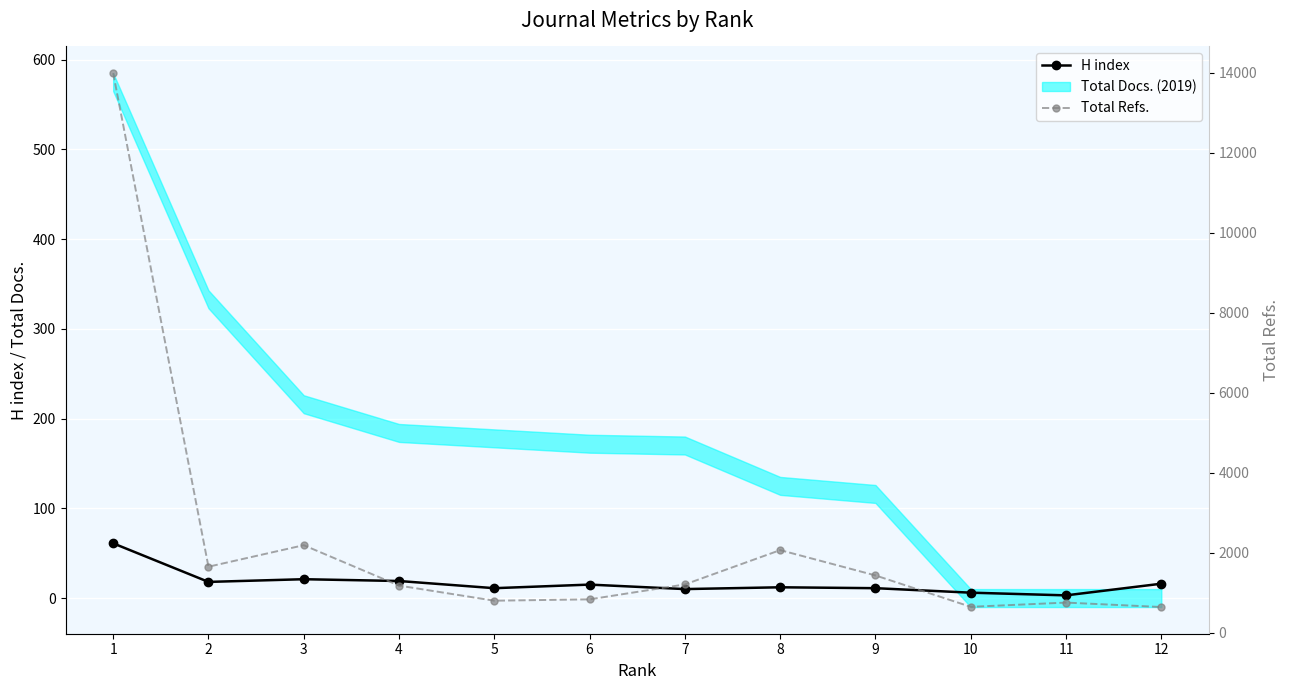

Reading left to right, what are all the values shown in this chart?

H index: 61	18	21	19	11	15	10	12	11	6	3	16
Total Refs.: 13995	1653	2191	1181	803	837	1210	2068	1435	650	756	645